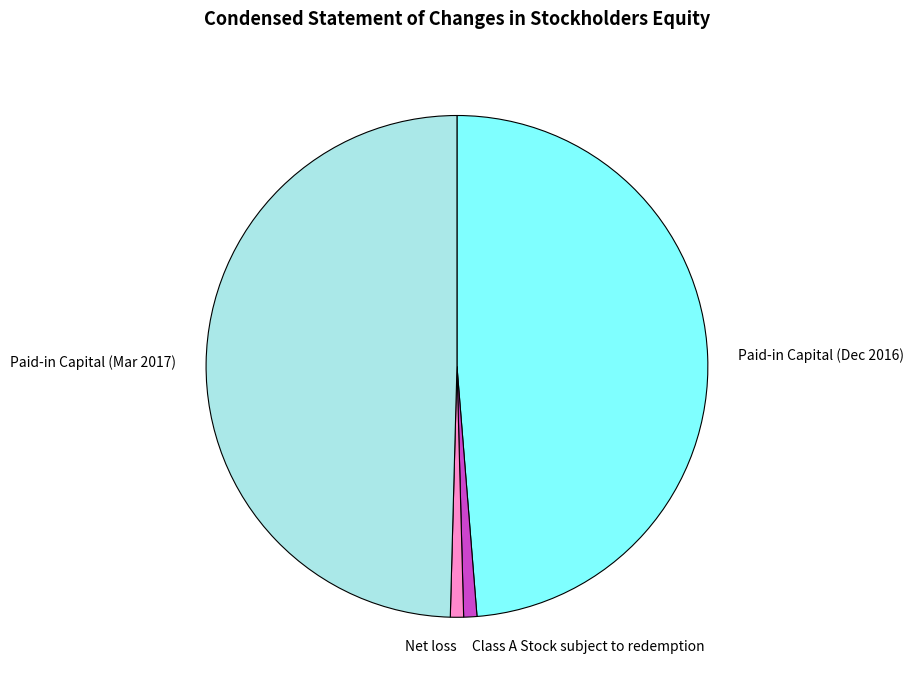

Count the number of slices in the pie.

4